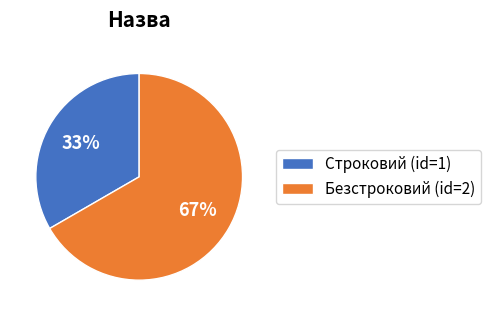

Rank the categories by value from lowest to highest.

Строковий, Безстроковий